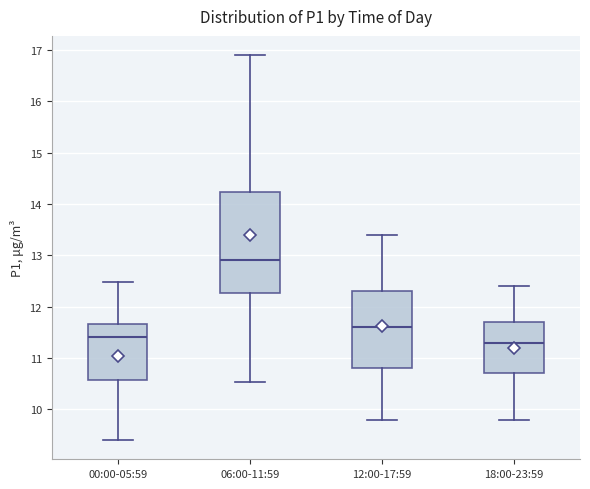

Reading left to right, transcribe this box plot: for each box, give where its median line is, the range the box spans, and where its two whiskers end, as read against the y-axis. The values are not printed on the chart, so give them approximately, as read against the axis.

00:00-05:59: median 11.4, box 10.6 to 11.7, whiskers 9.4 to 12.5
06:00-11:59: median 12.9, box 12.3 to 14.2, whiskers 10.5 to 16.9
12:00-17:59: median 11.6, box 10.8 to 12.3, whiskers 9.8 to 13.4
18:00-23:59: median 11.3, box 10.7 to 11.7, whiskers 9.8 to 12.4